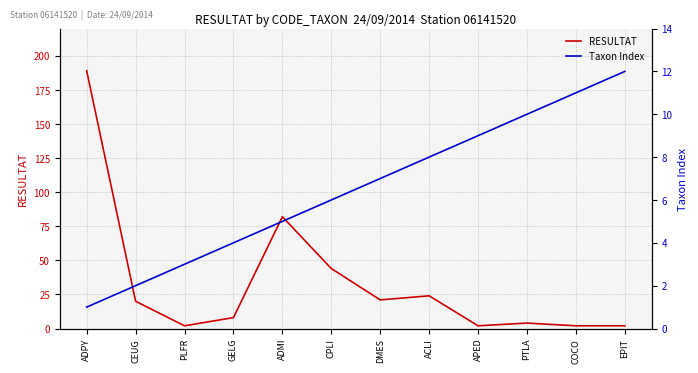

What is the total value across all series at COCO?

13